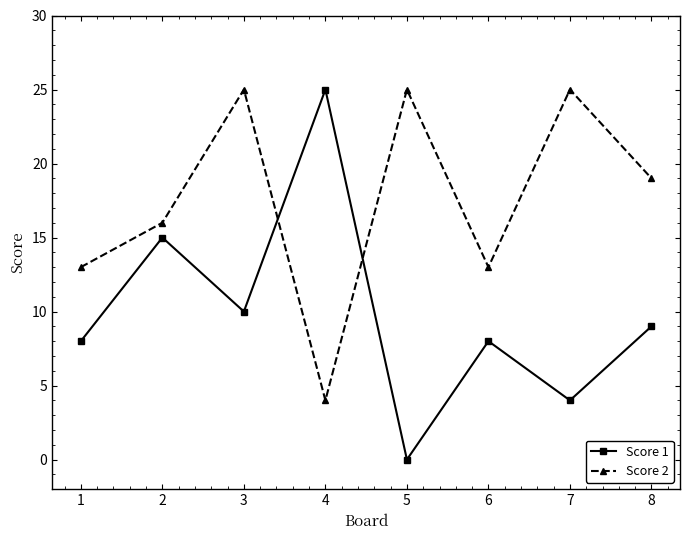

At which label is Score 1 closest to 12?

3